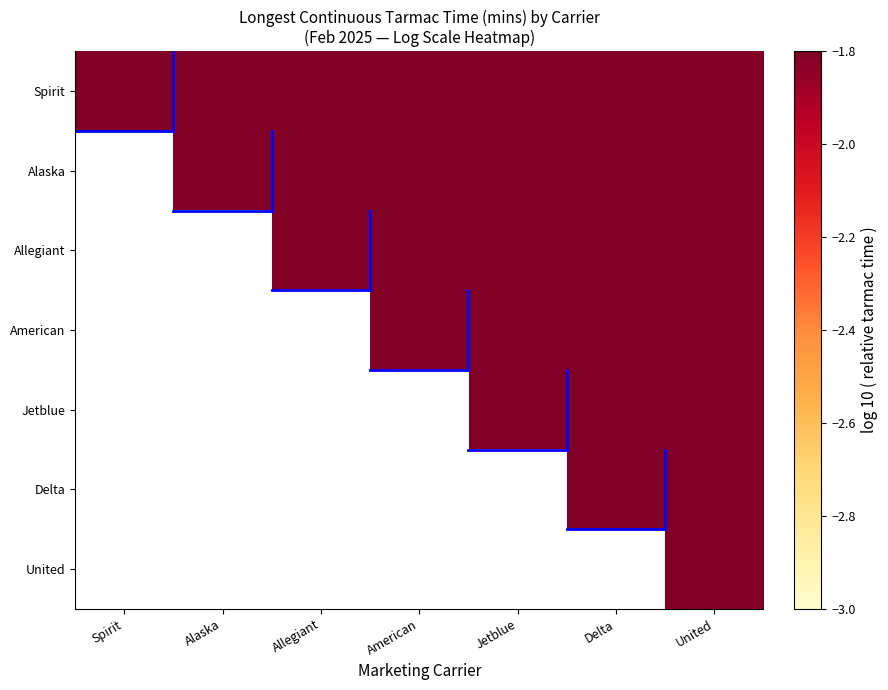

At which category is the sum across all series the highest?

United